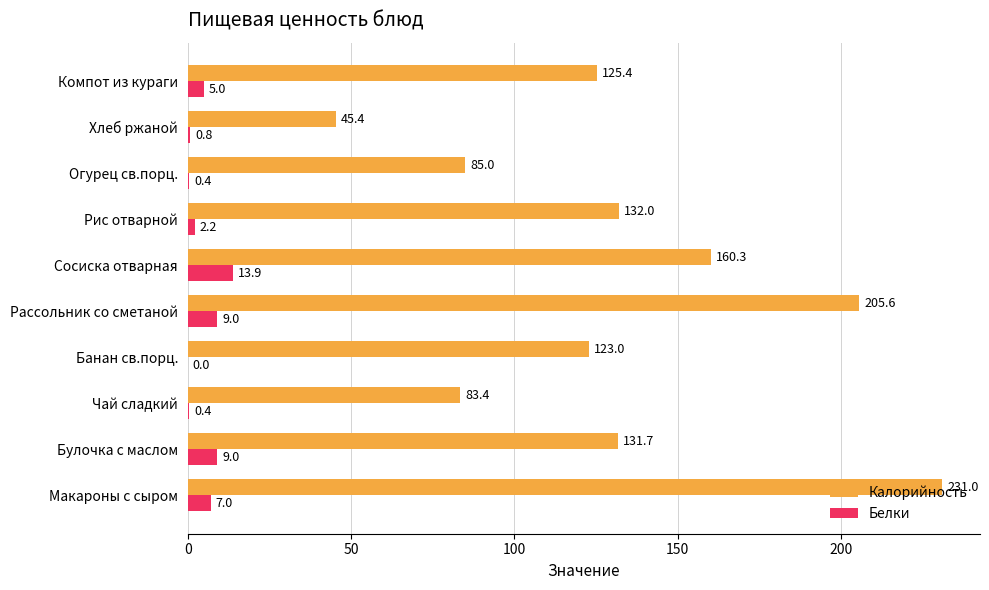

Which label corresponds to the largest value in the chart?

Макароны с сыром